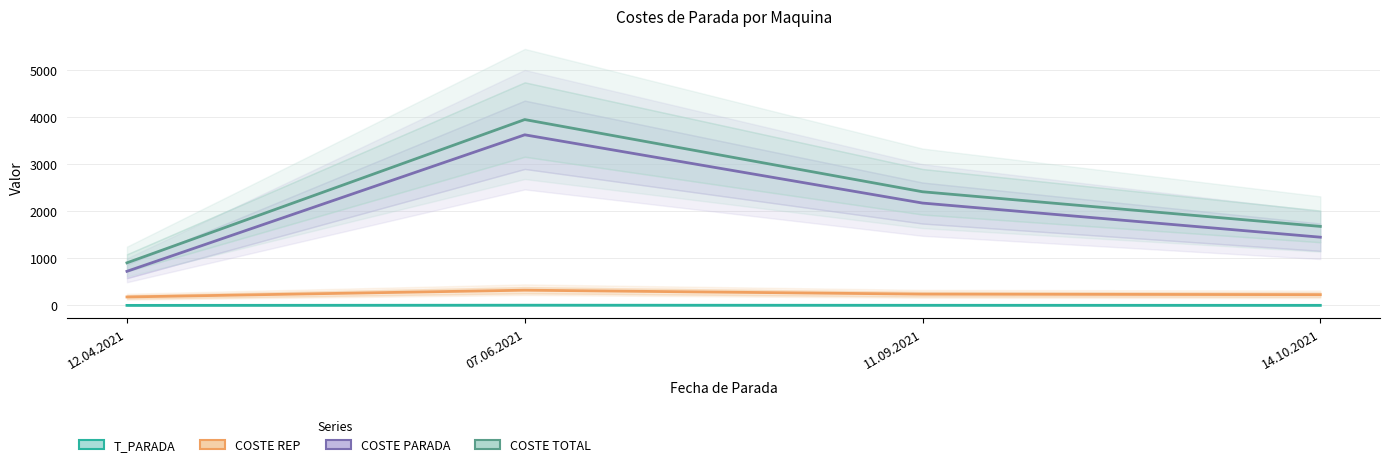

True or false: T_PARADA has a value of 5 at 07.06.2021.

True